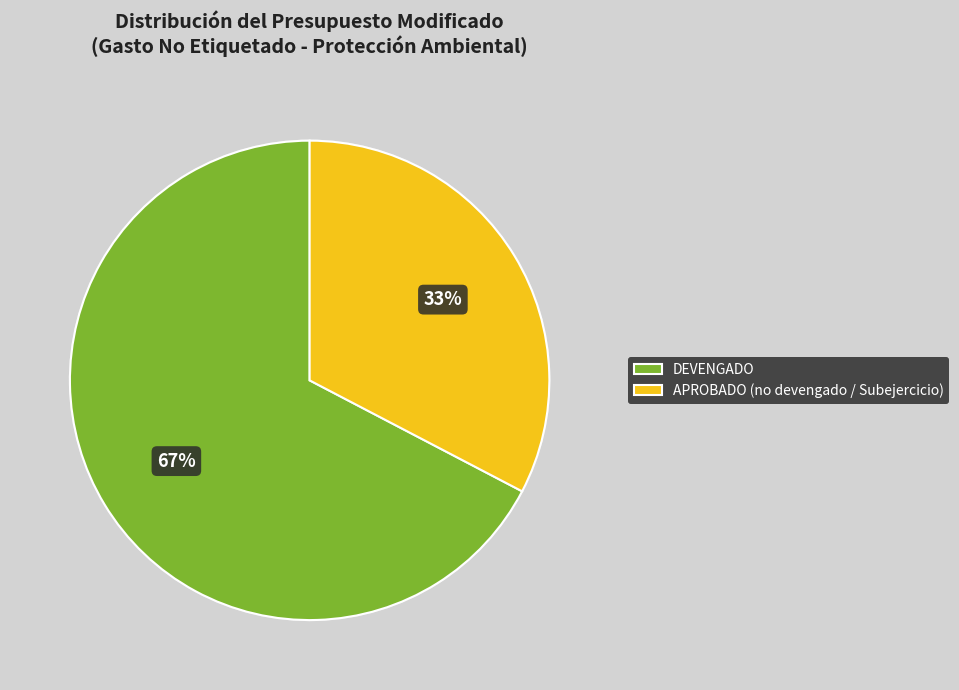

How many segments does this pie chart have?

2